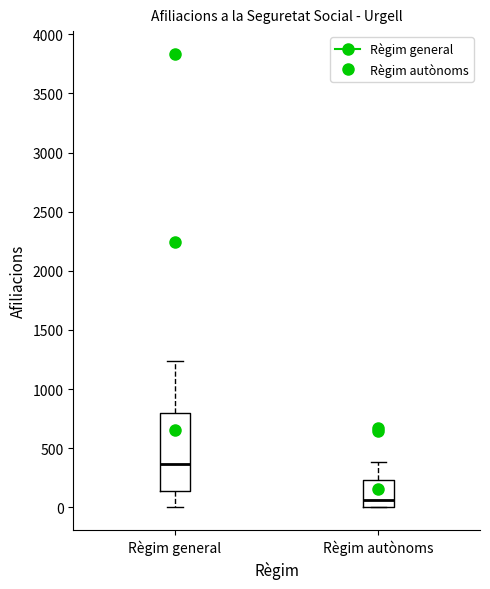

Comparing the boxes themselves (not the whiskers), which one is the tallest?

Règim general